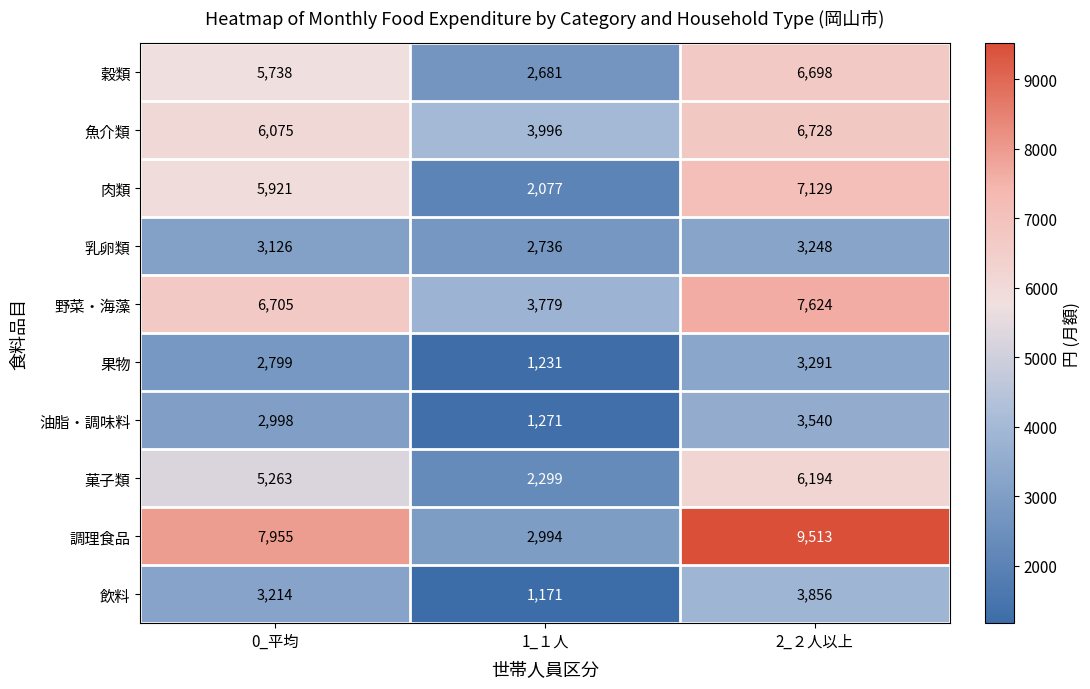

True or false: 肉類 has a value of 11402 at 2_２人以上.

False